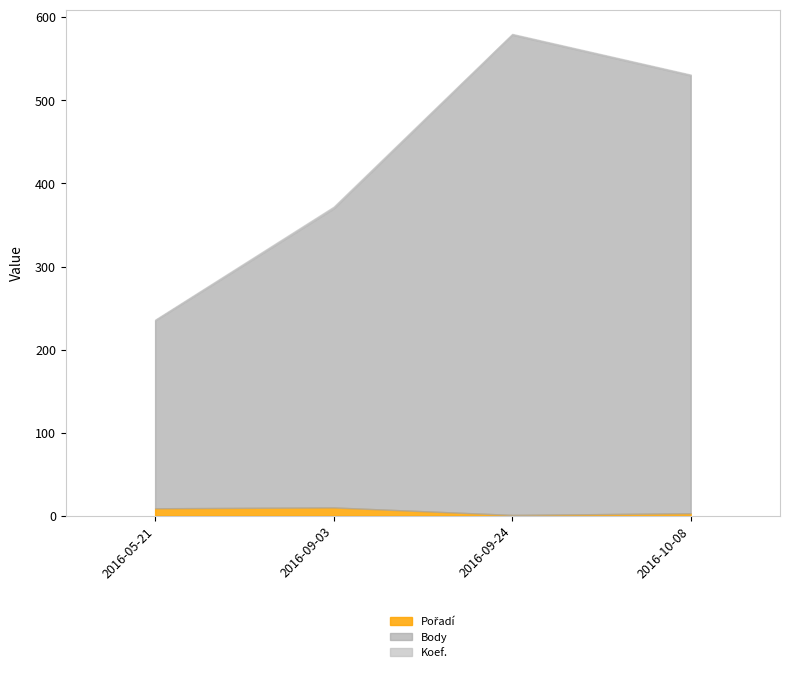

Which series has the largest total across all categories?

Body